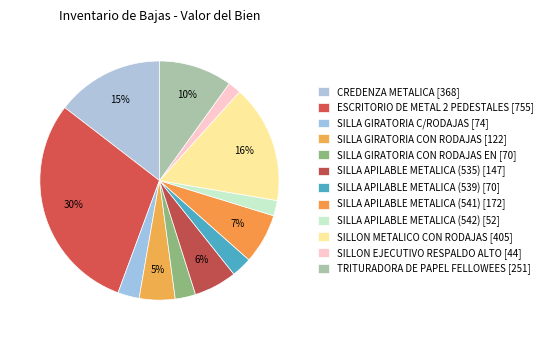

How many segments does this pie chart have?

12